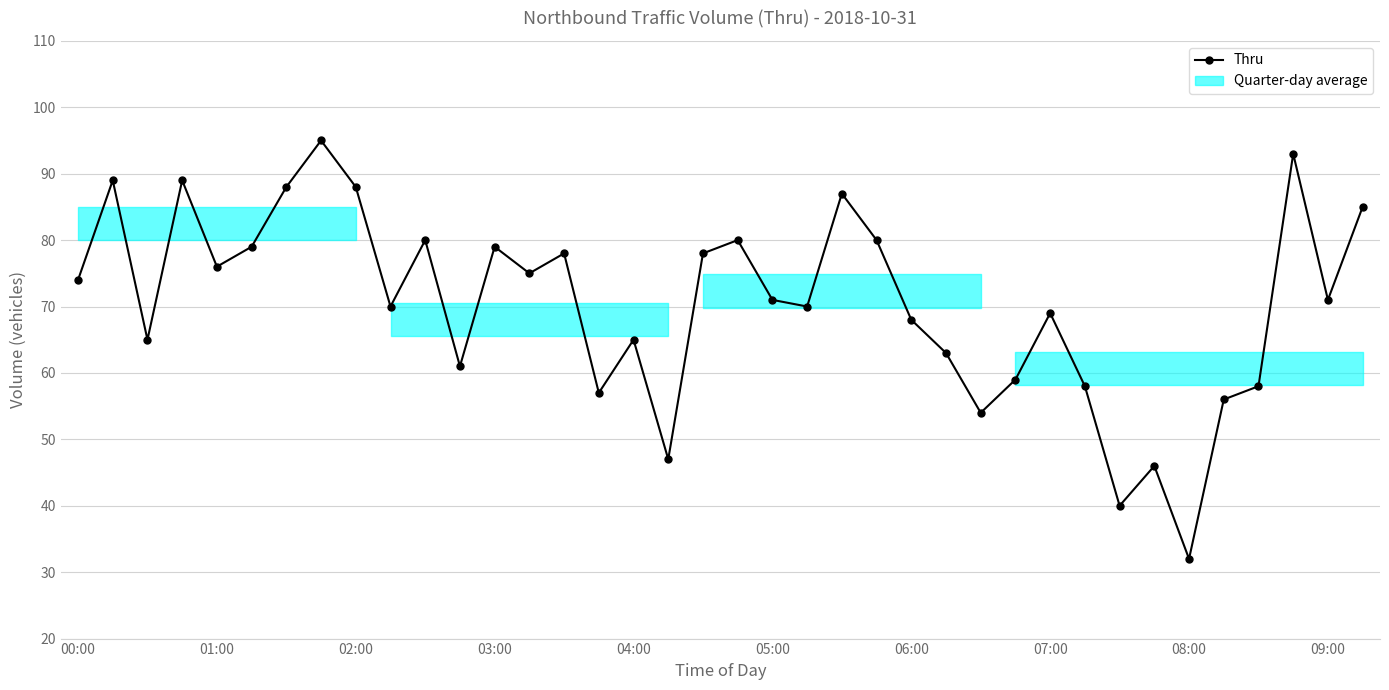

What is the minimum value shown in the chart?

32